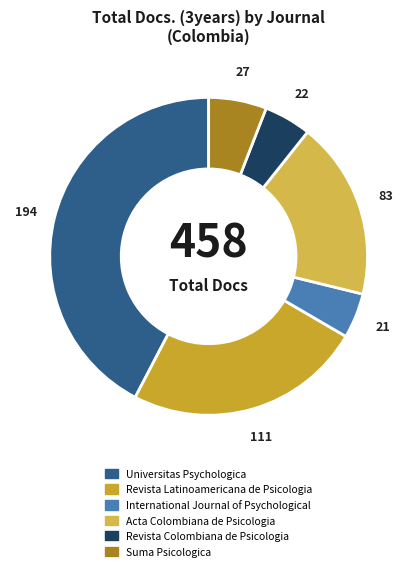

Count the number of slices in the pie.

6